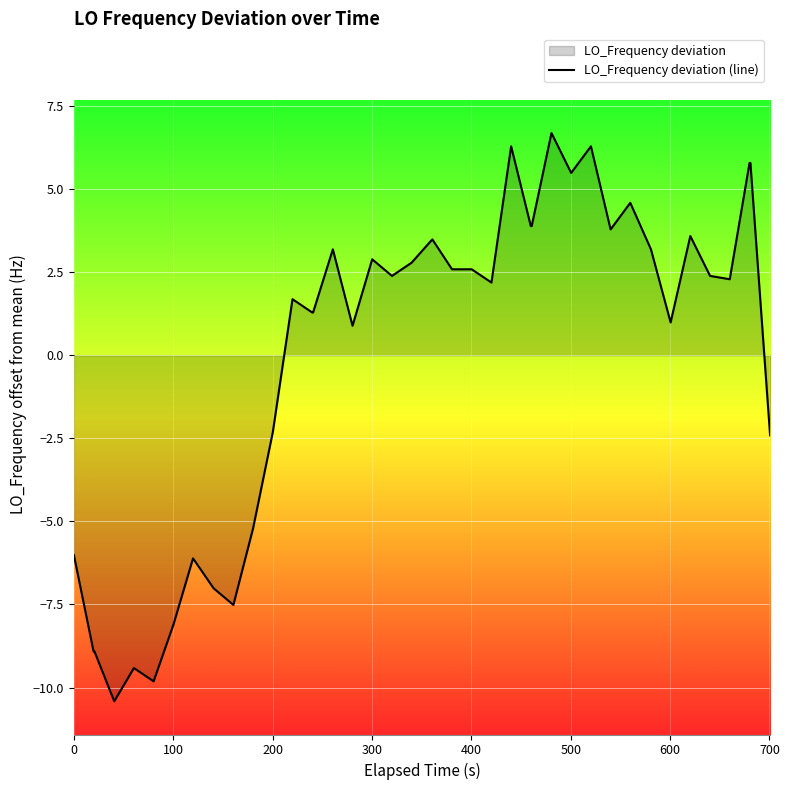

What is the greatest value displayed?

6.7